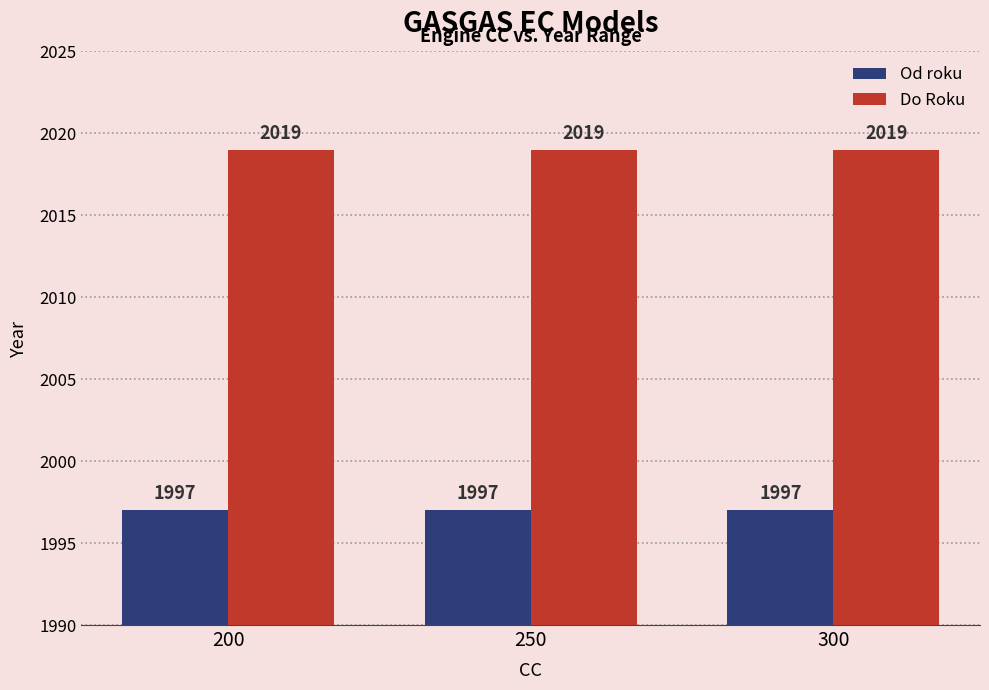

Read the Do Roku value at 250.

2019